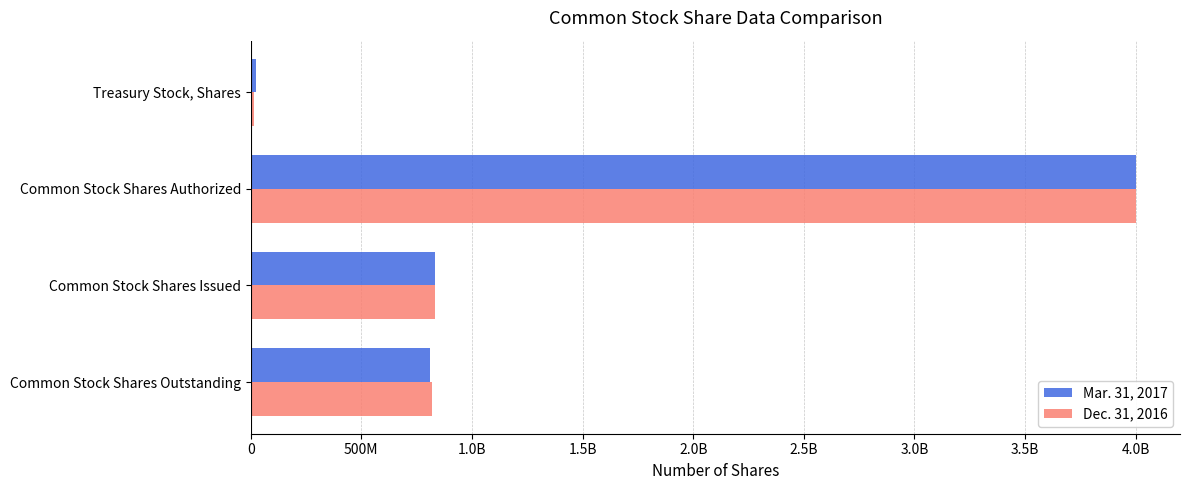

What are all the series names shown in the legend?

Mar. 31, 2017, Dec. 31, 2016